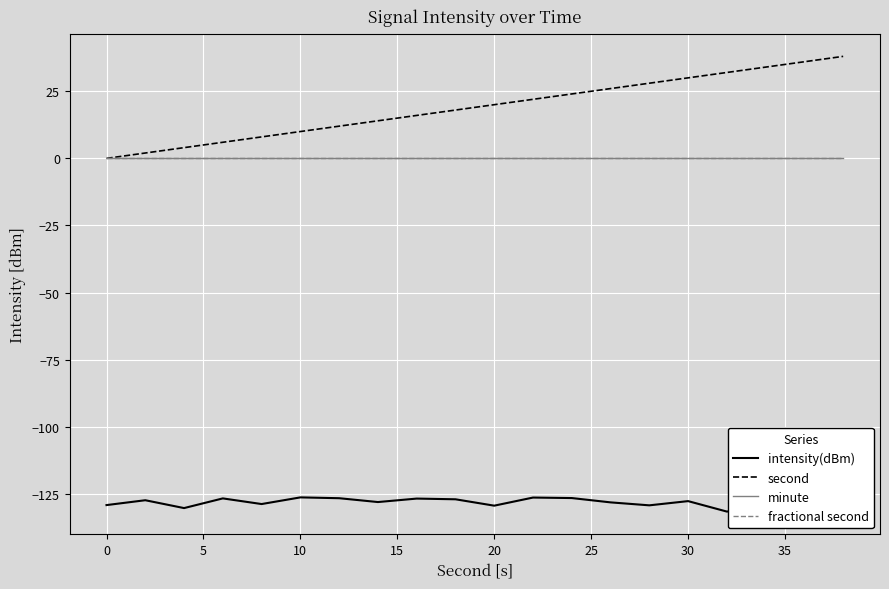

Which series has the largest range (max minus min)?

second